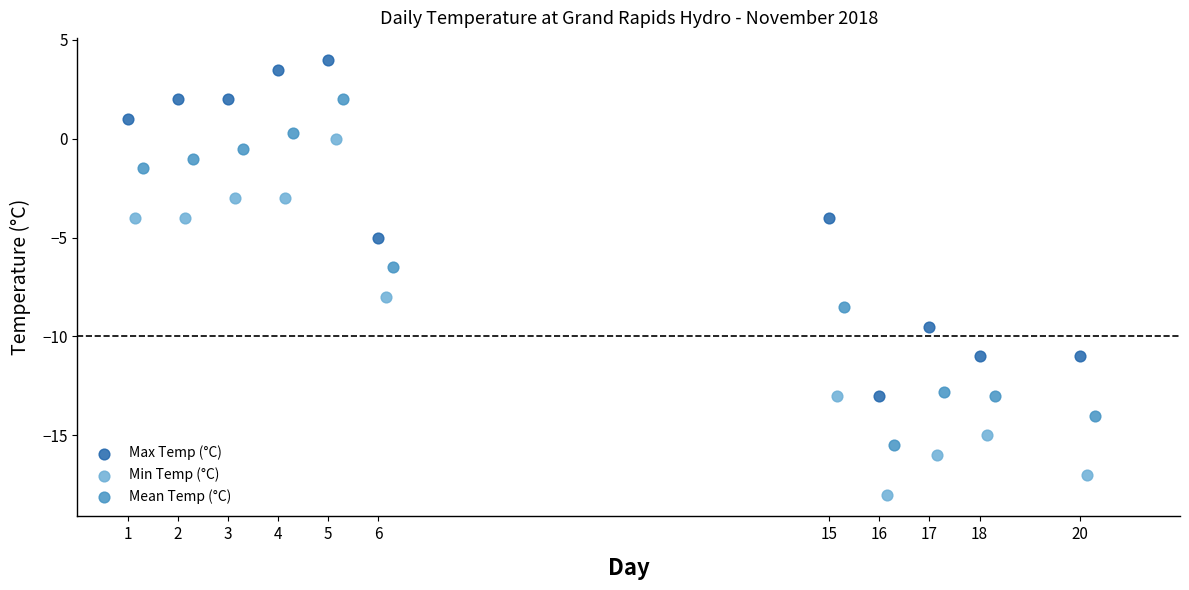

Which series contains the lowest Y value?

Min Temp (°C)